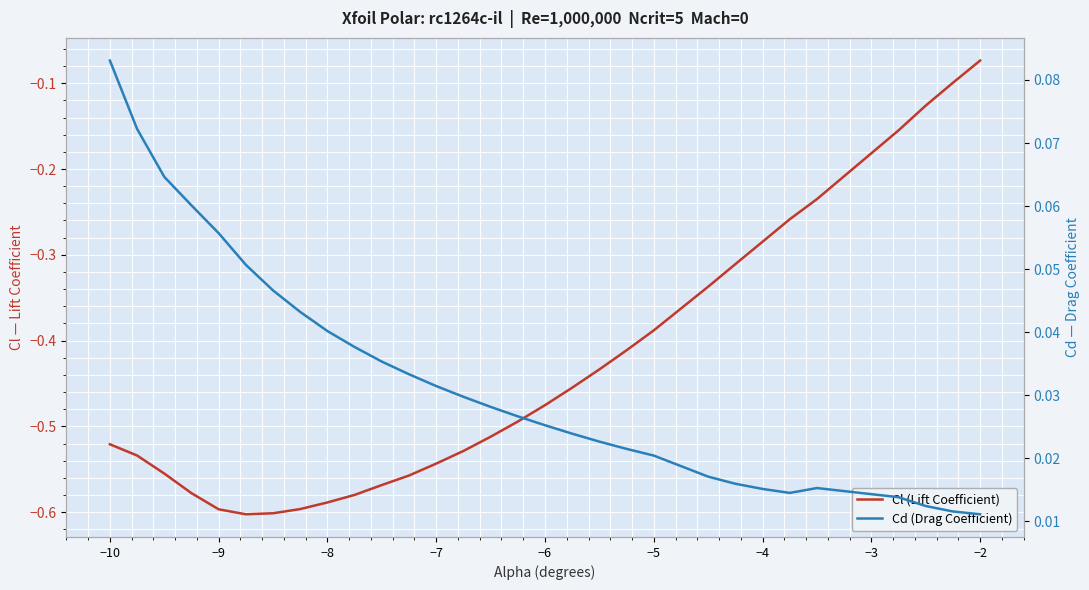

What is the difference between the second highest and minimum values in the Cd (Drag Coefficient) series?

0.1